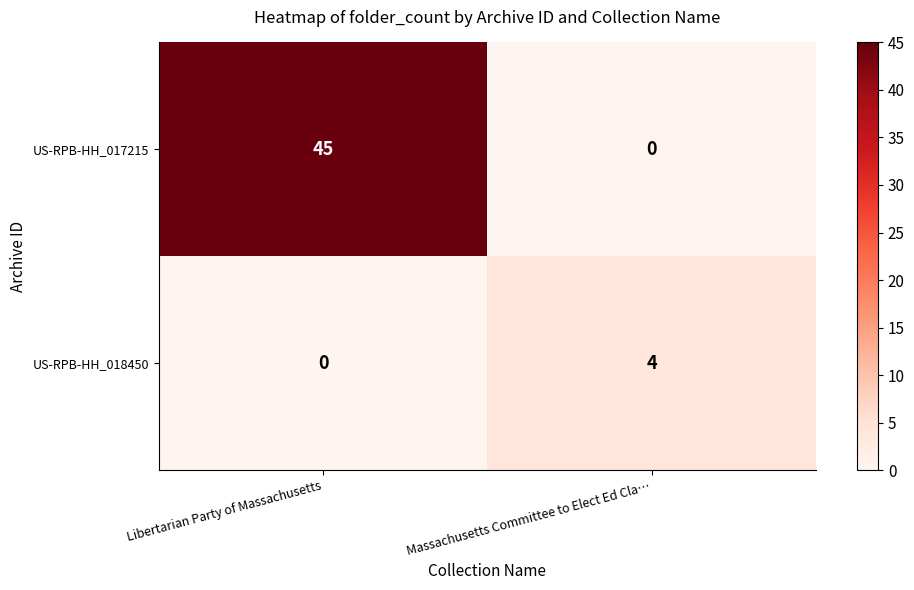

Reading left to right, extract all data points from this chart.

US-RPB-HH_017215: Libertarian Party of Massachusetts=45	Massachusetts Committee to Elect Ed Cla…=0
US-RPB-HH_018450: Libertarian Party of Massachusetts=0	Massachusetts Committee to Elect Ed Cla…=4